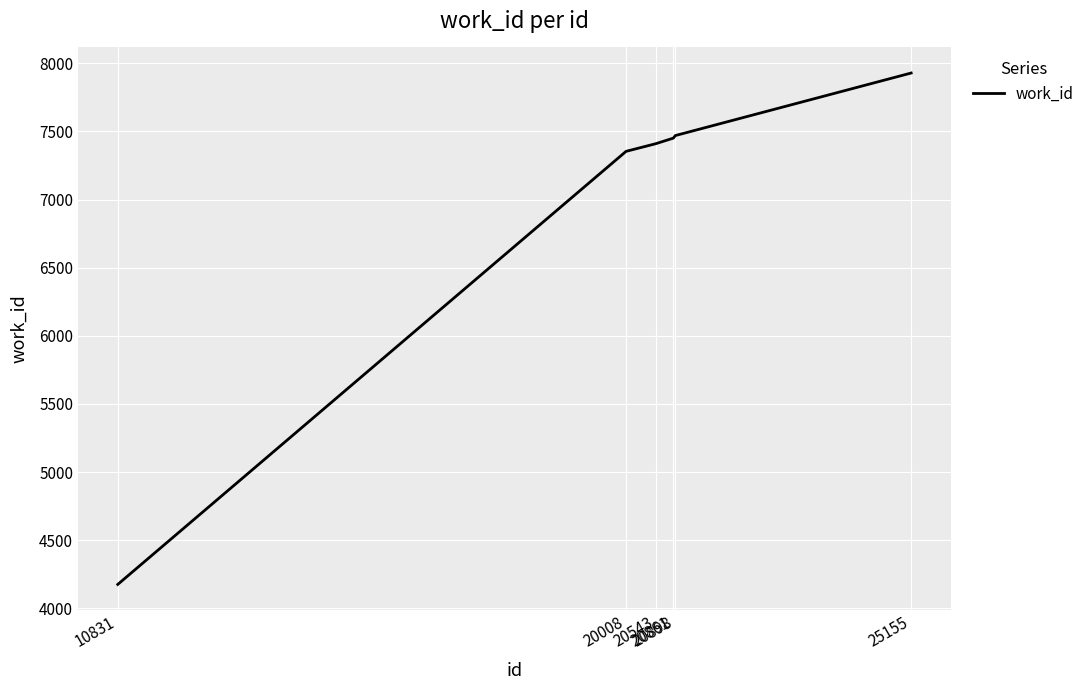

Reading left to right, list all the values displayed in this chart.

4175	7354	7410	7451	7470	7929